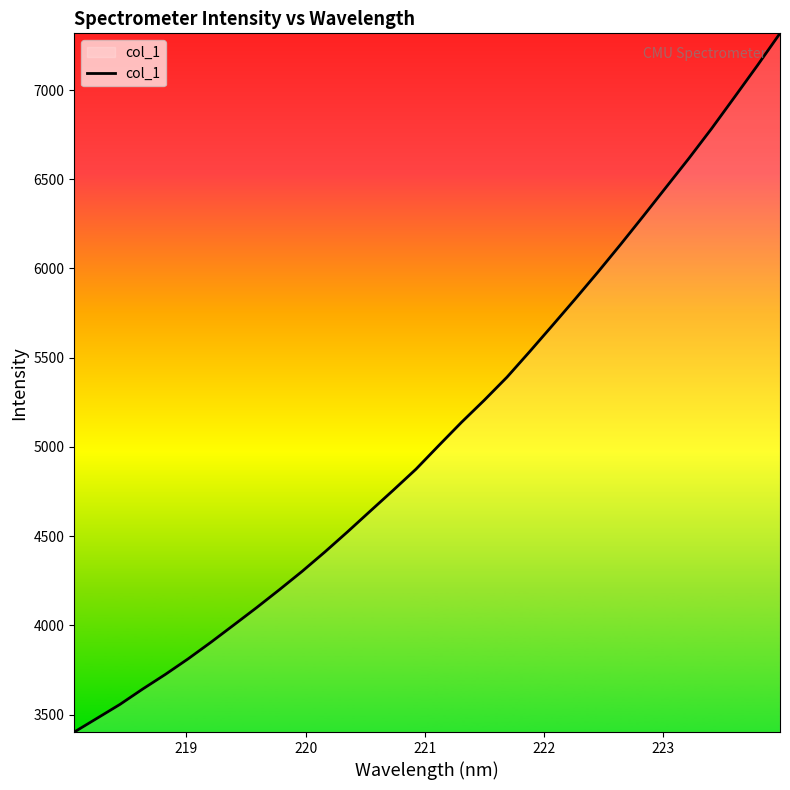

What is the difference between the maximum and minimum values?

3915.7